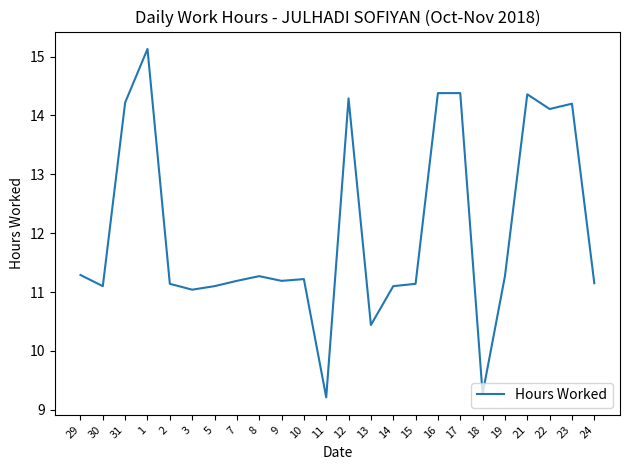

What is the sum of all values?

289.2